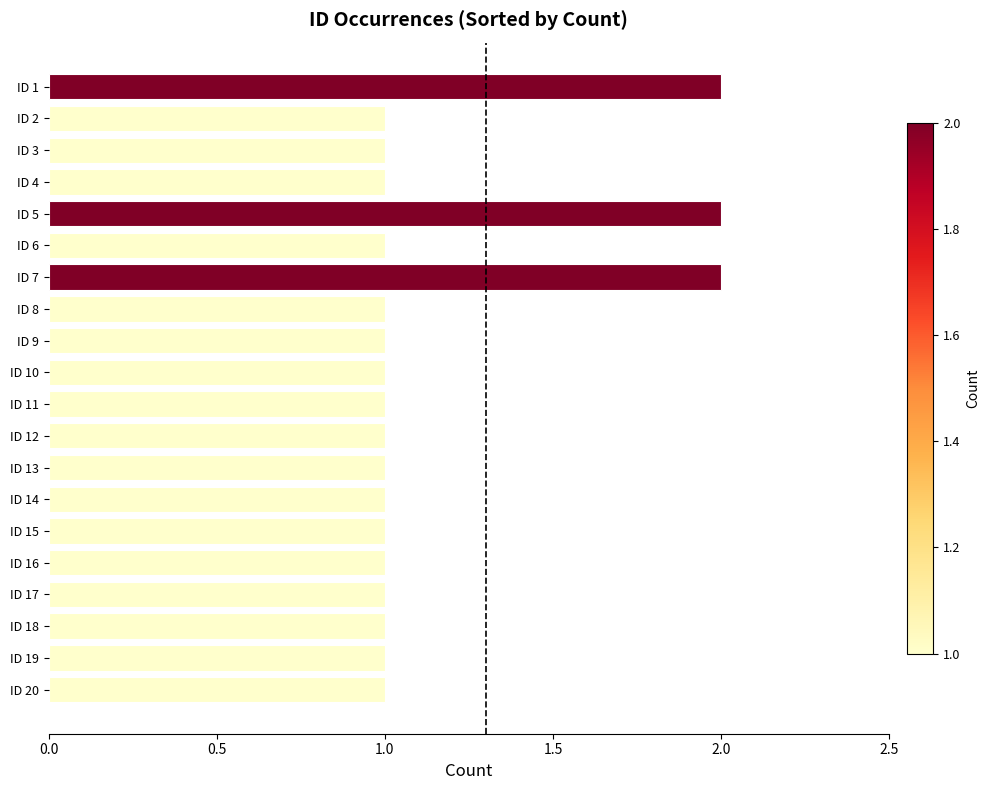

What is the difference between the maximum and minimum values?

1